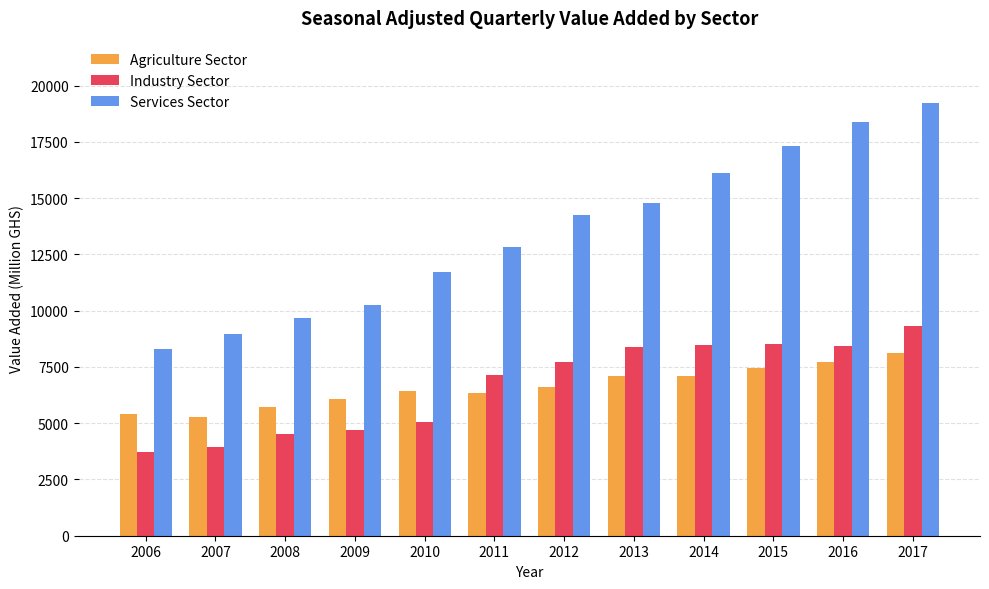

Read the Industry Sector value at 2015, to the nearest 100.

8500